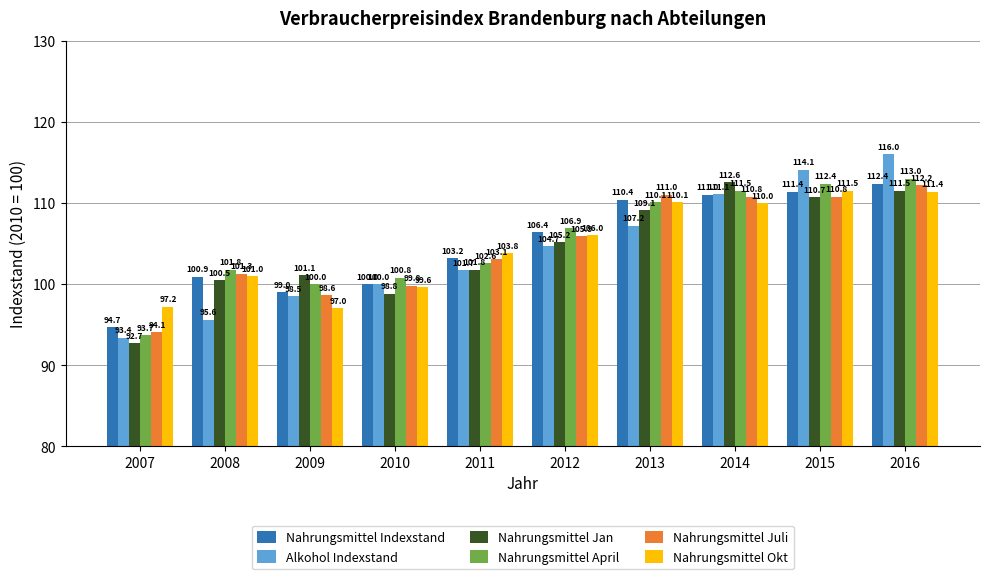

At which label does Alkohol Indexstand reach its peak?

2016